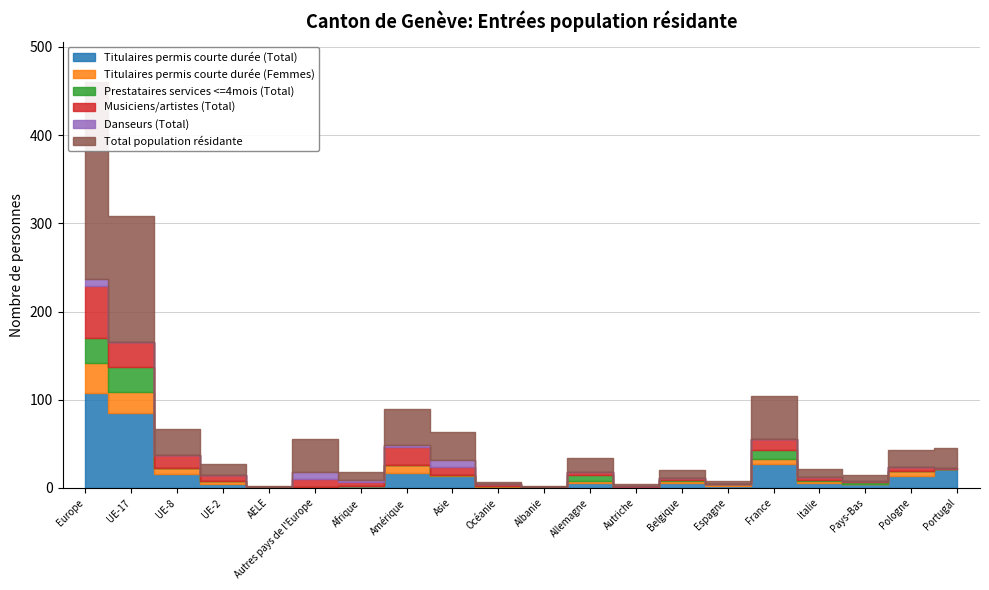

How many bars are there in total?

120